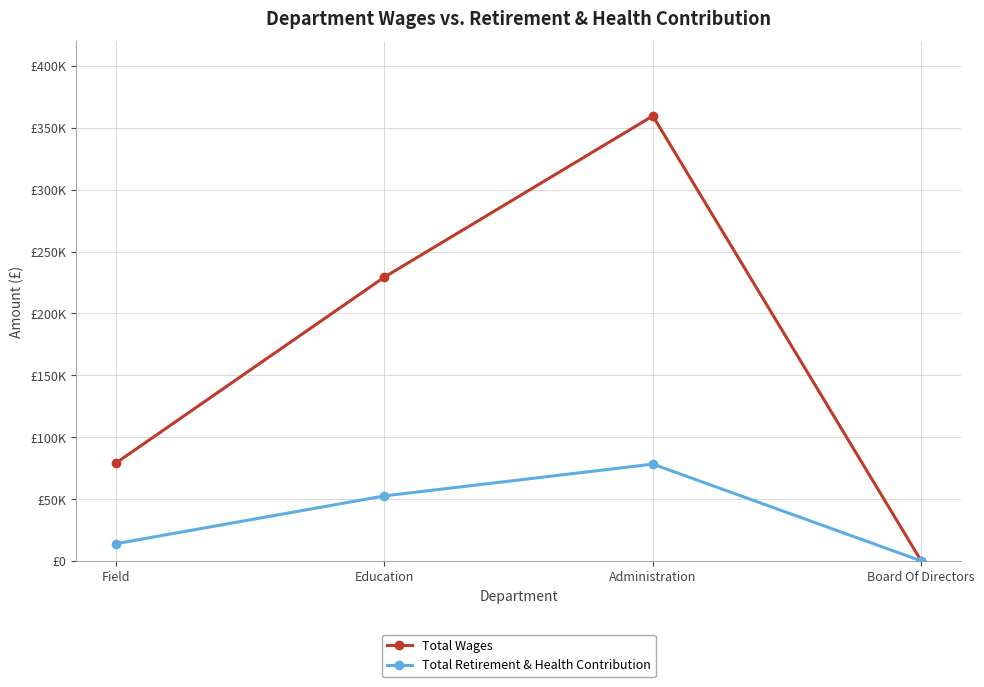

What is the label of the 4th point from the left?

Board Of Directors